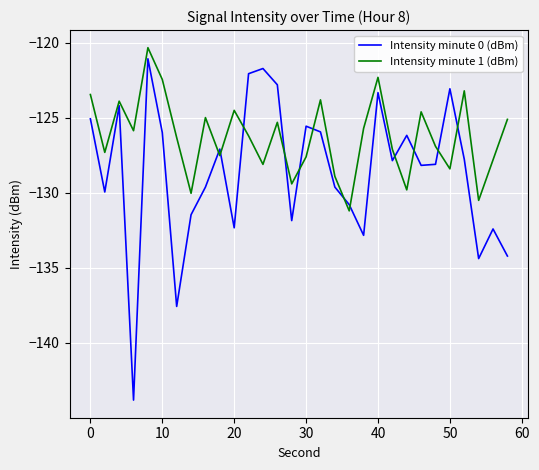

Which series has the largest range (max minus min)?

Intensity minute 0 (dBm)